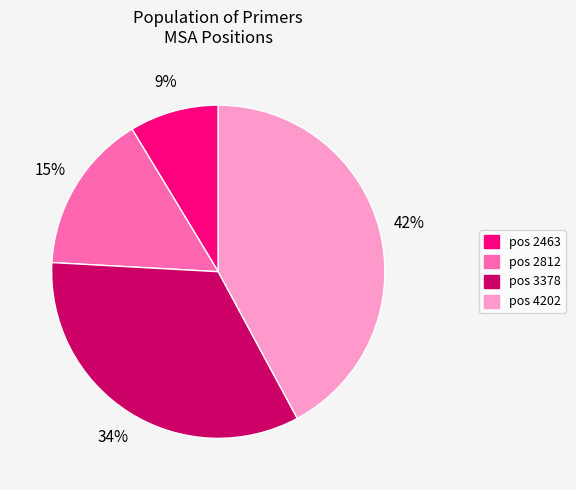

To the nearest percent, what is the difference between the largest and smallest slice percentages?

33%